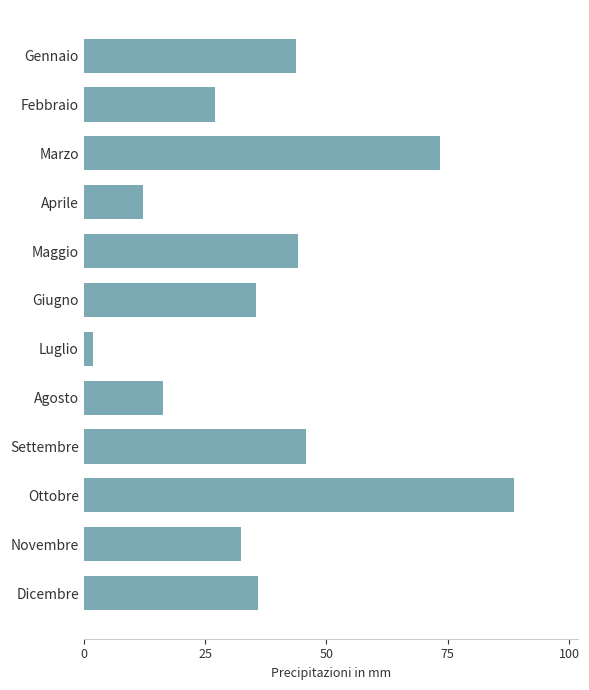

Which has a higher value, Ottobre or Giugno?

Ottobre